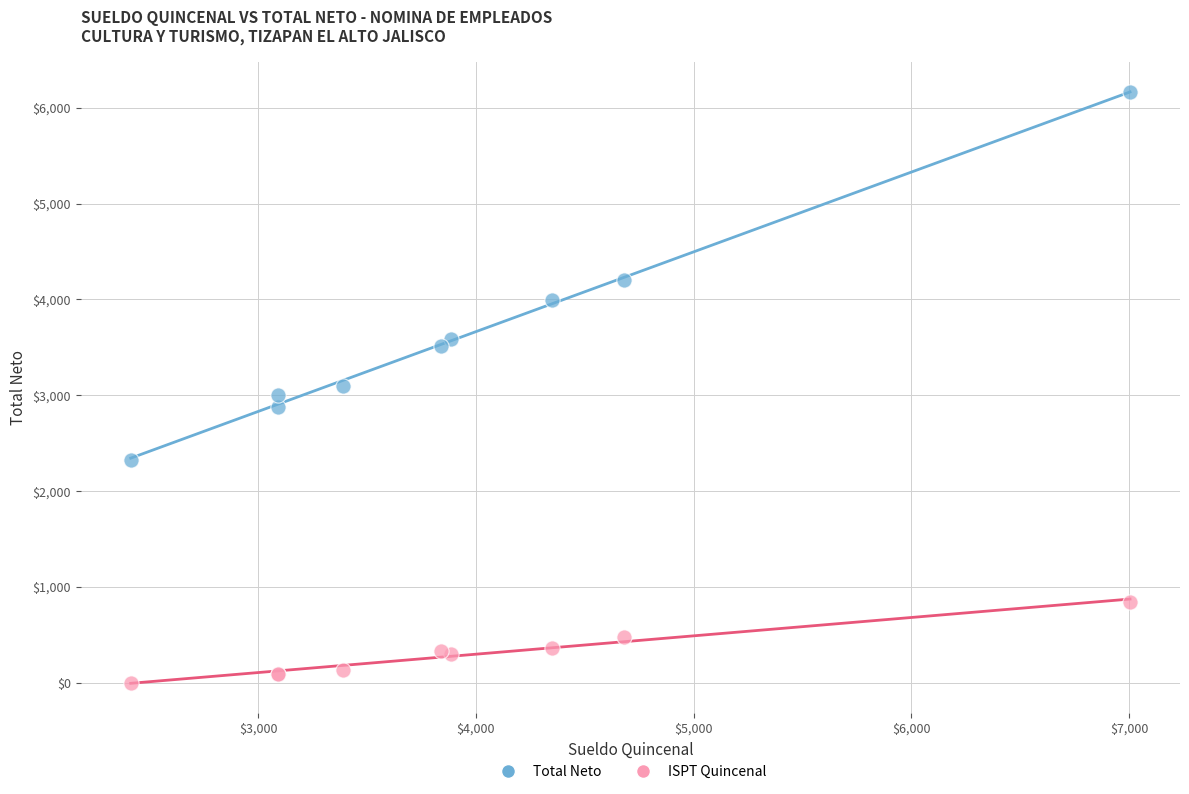

What are all the series names shown in the legend?

Total Neto, ISPT Quincenal